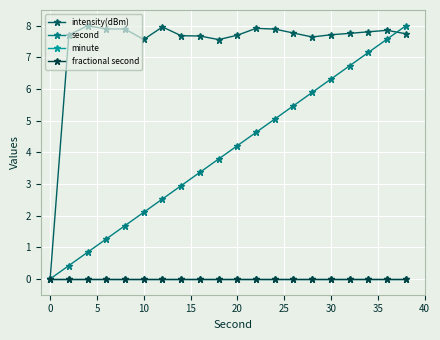

How many values in the intensity(dBm) series are below 7?

1